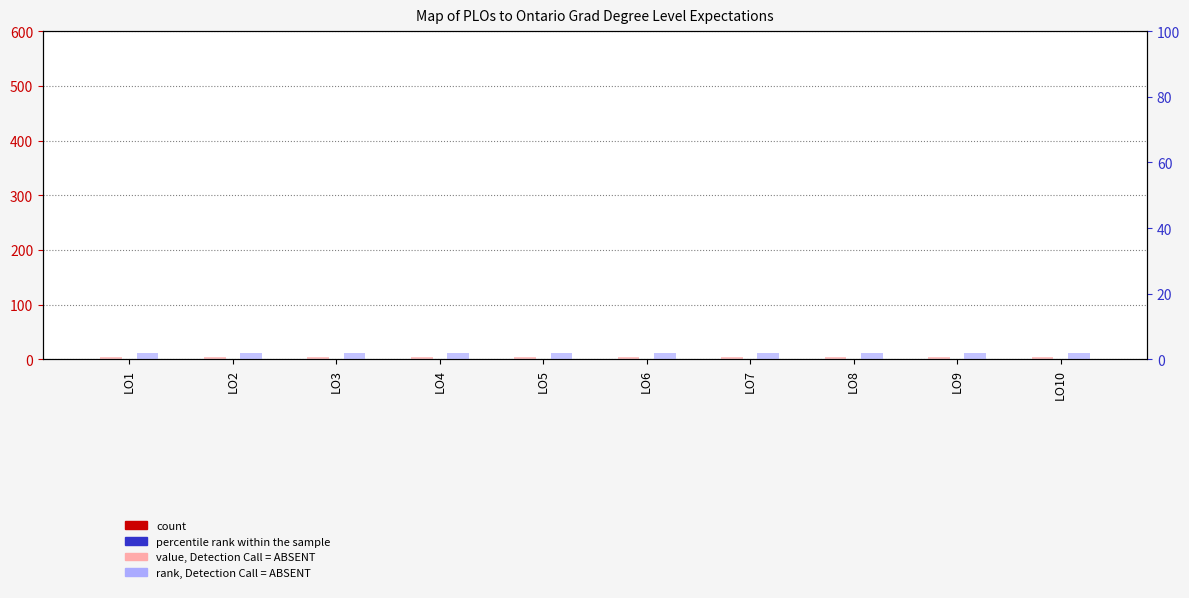

Reading right to left, list all the values displayed in this chart.

count: 0	0	0	0	0	0	0	0	0	0
value, Detection Call = ABSENT: 5	5	5	5	5	5	5	5	5	5
percentile rank within the sample: 0	0	0	0	0	0	0	0	0	0
rank, Detection Call = ABSENT: 2	2	2	2	2	2	2	2	2	2